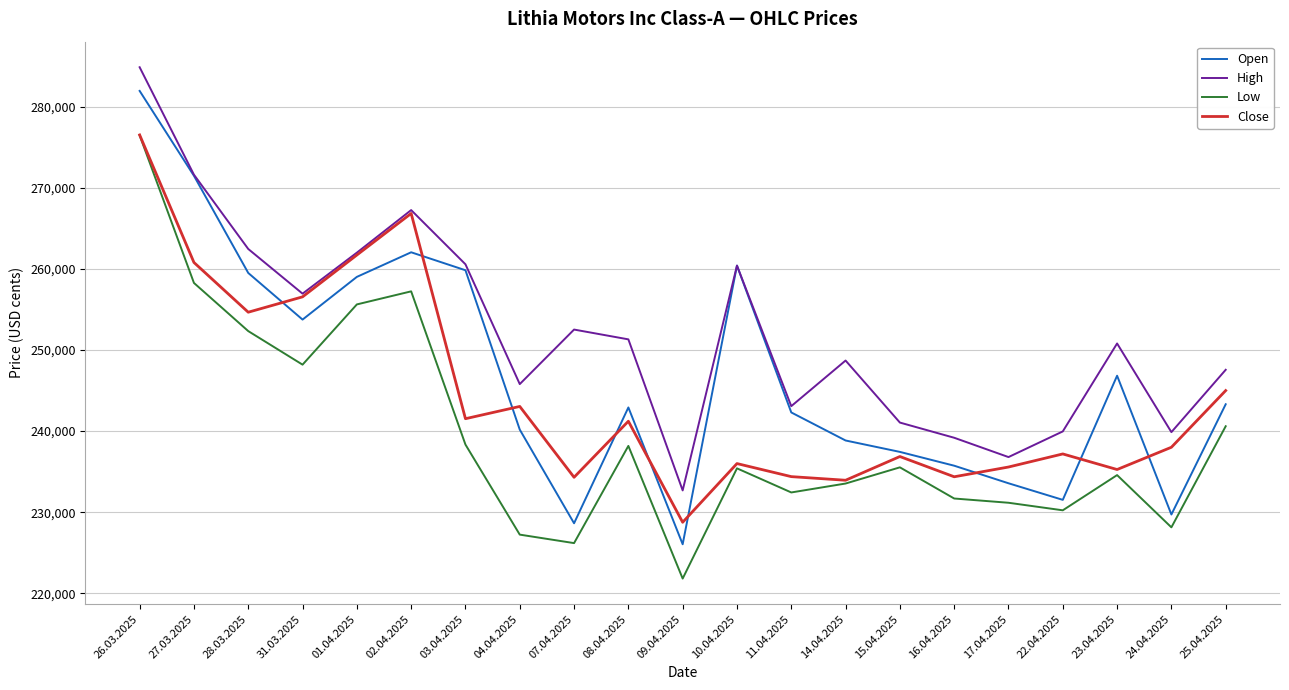

What is the difference between the second highest and second lowest values in the High series?

34817